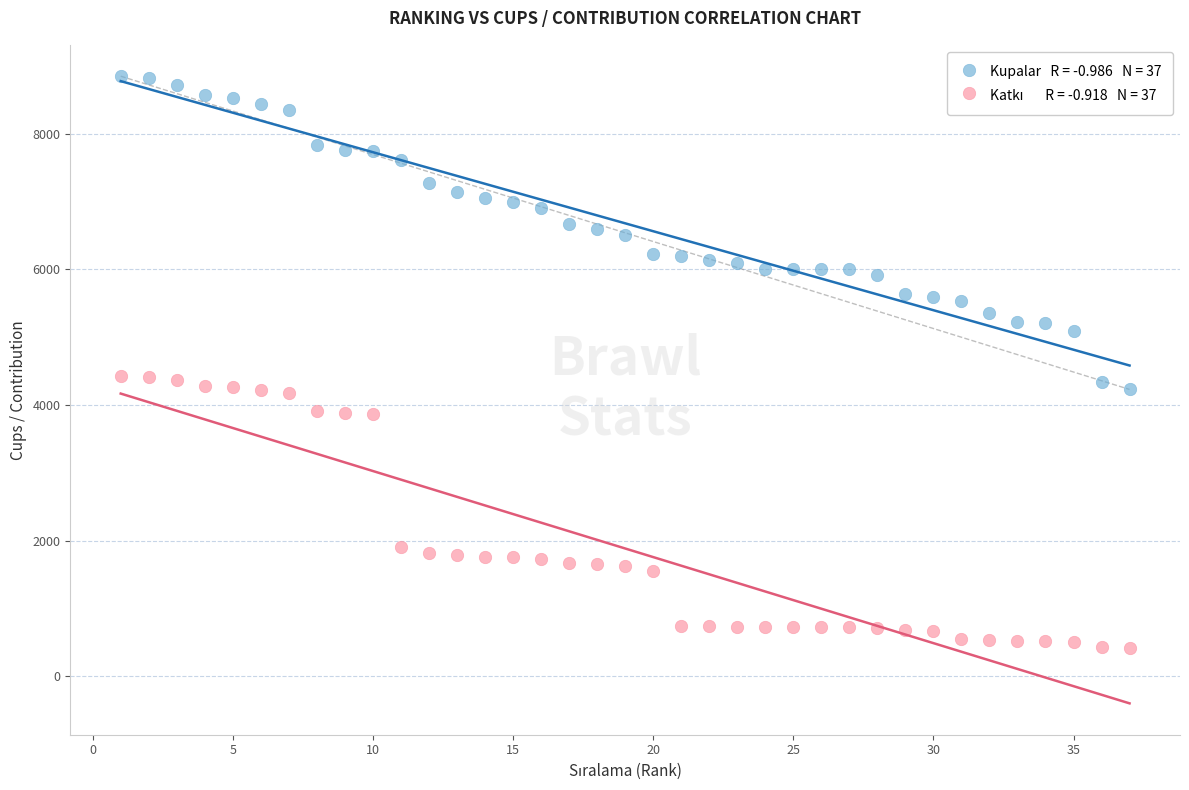

Across all data points, what is the range of X values (max minus min)?

36